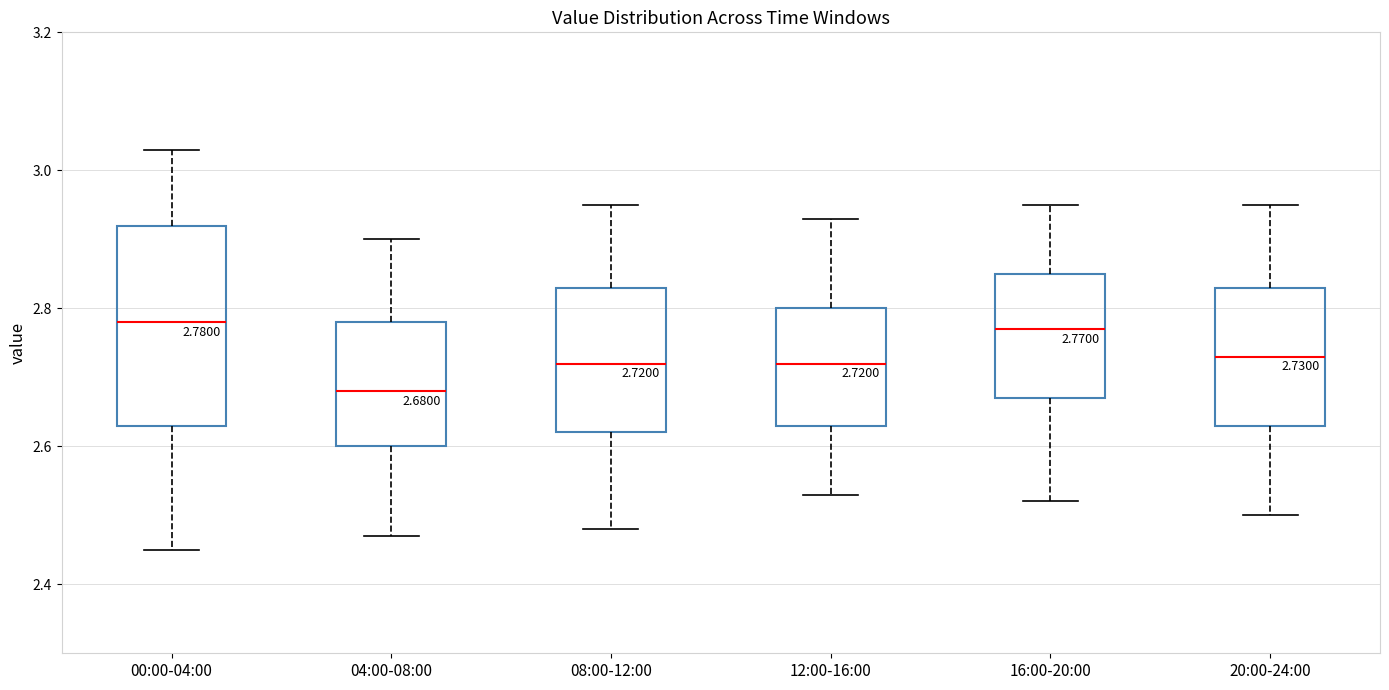

Comparing the boxes themselves (not the whiskers), which one is the tallest?

00:00-04:00